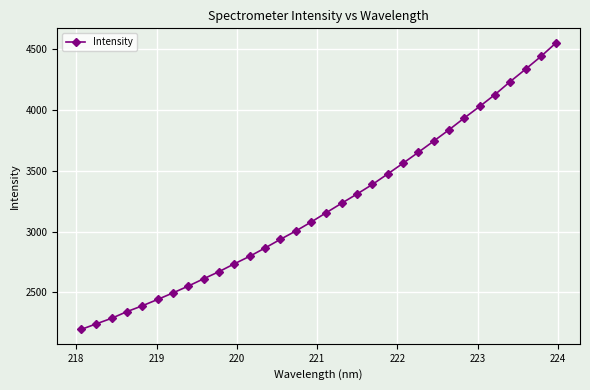

What is the greatest value displayed?

4555.0